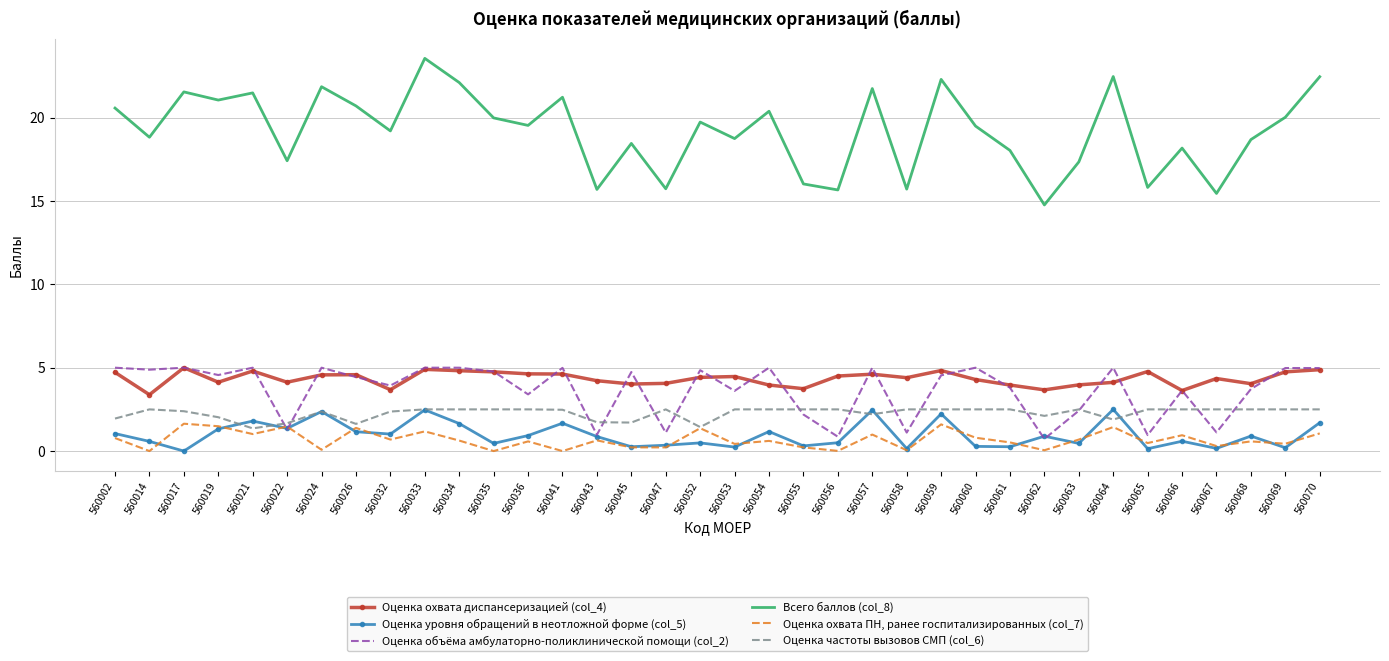

Which series has the largest range (max minus min)?

Всего баллов (col_8)